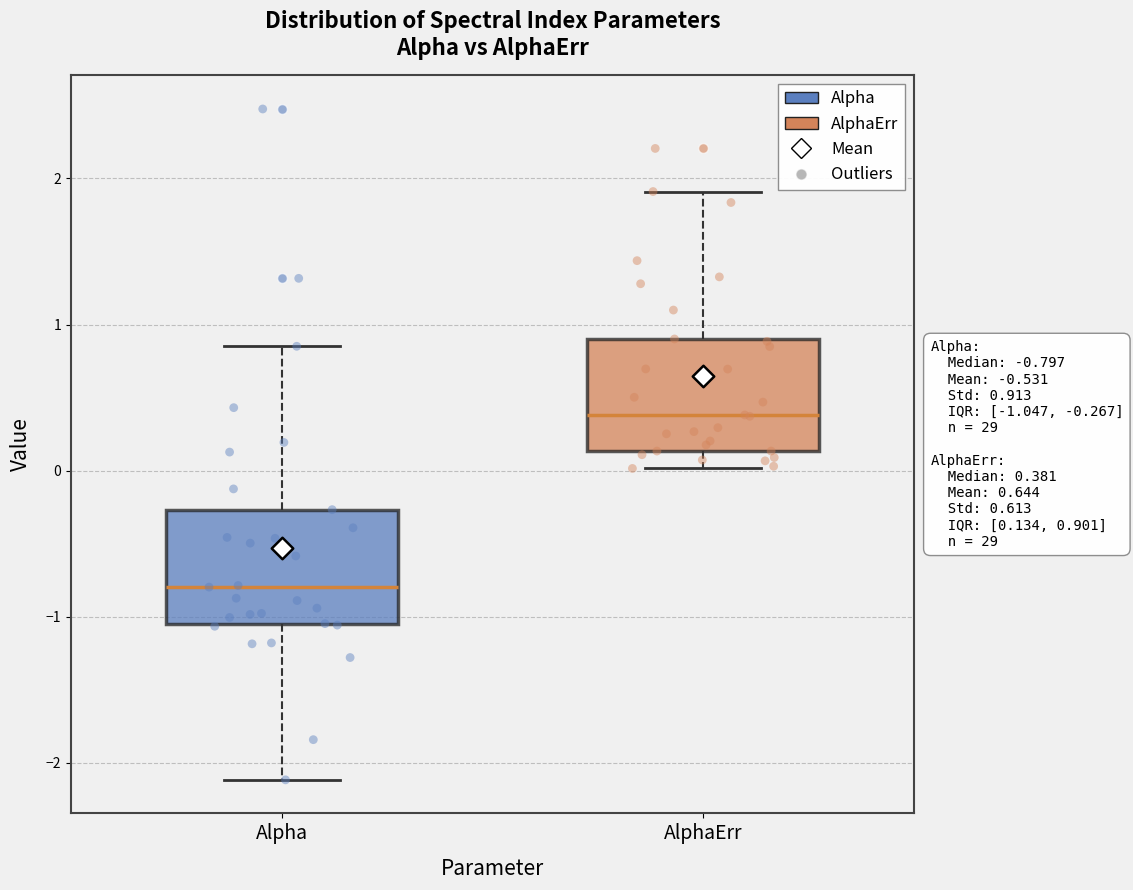

Which box's median line is the lowest?

Alpha